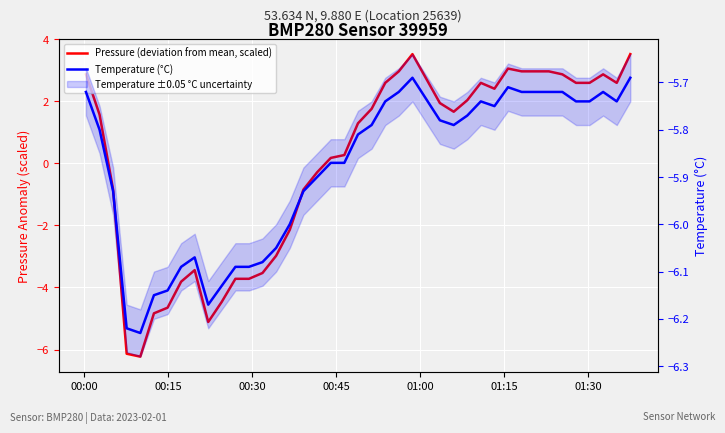

At which label does Pressure (deviation from mean, scaled) first exceed 1?

00:00